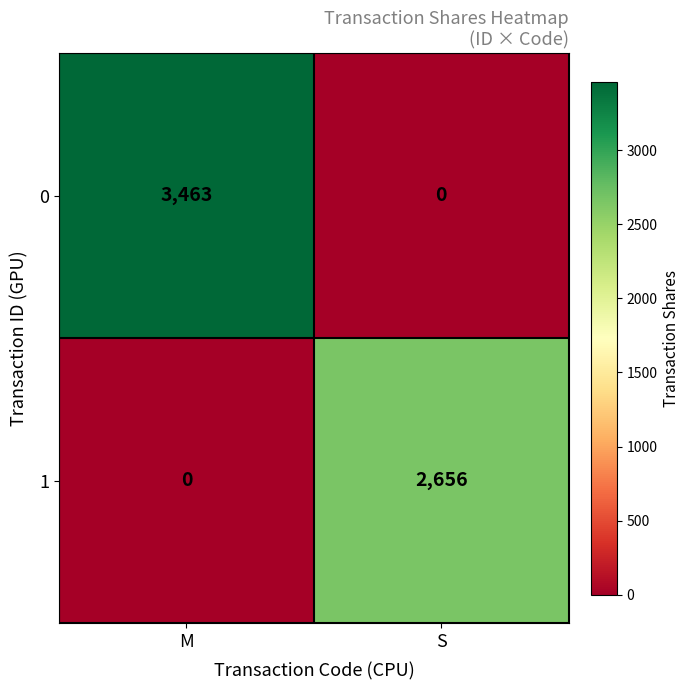

What is the total value across all series at S?

2656